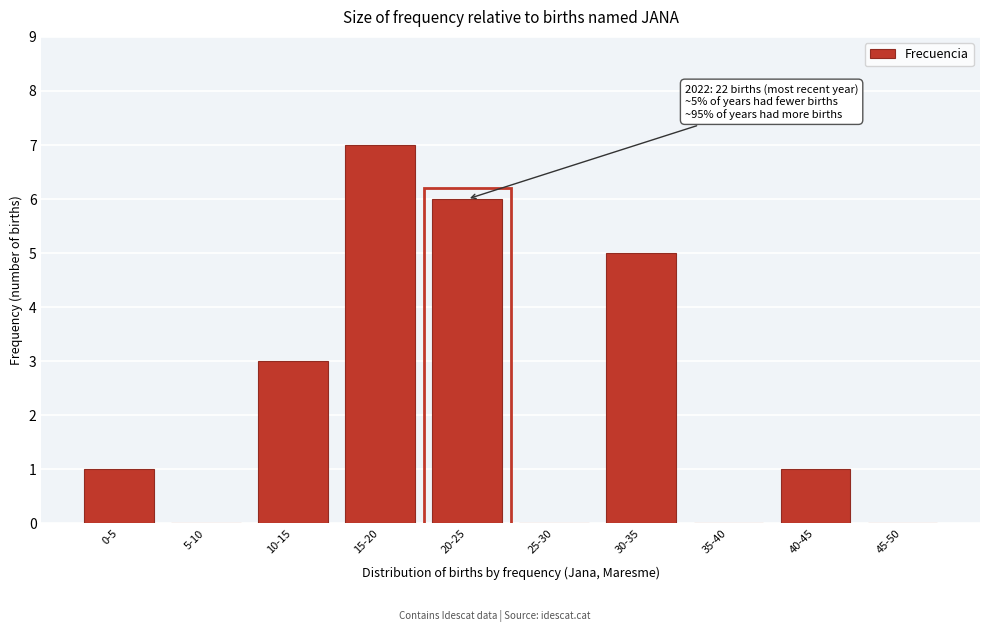

Reading right to left, transcribe all the data shown in this chart.

45-50=0	40-45=1	35-40=0	30-35=5	25-30=0	20-25=6	15-20=7	10-15=3	5-10=0	0-5=1